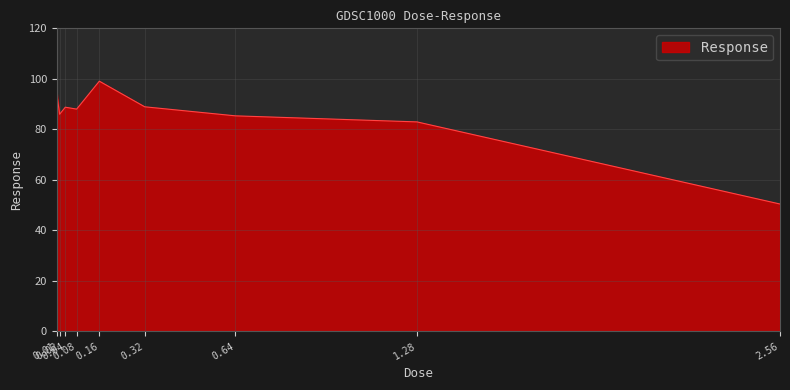

What is the maximum value shown in the chart?

99.1